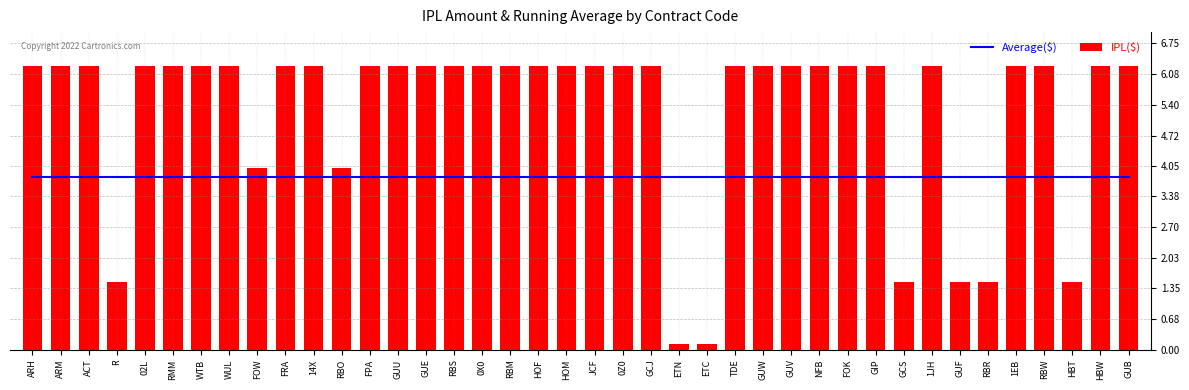

Where is IPL Amount nearest to the value 3?

FOW